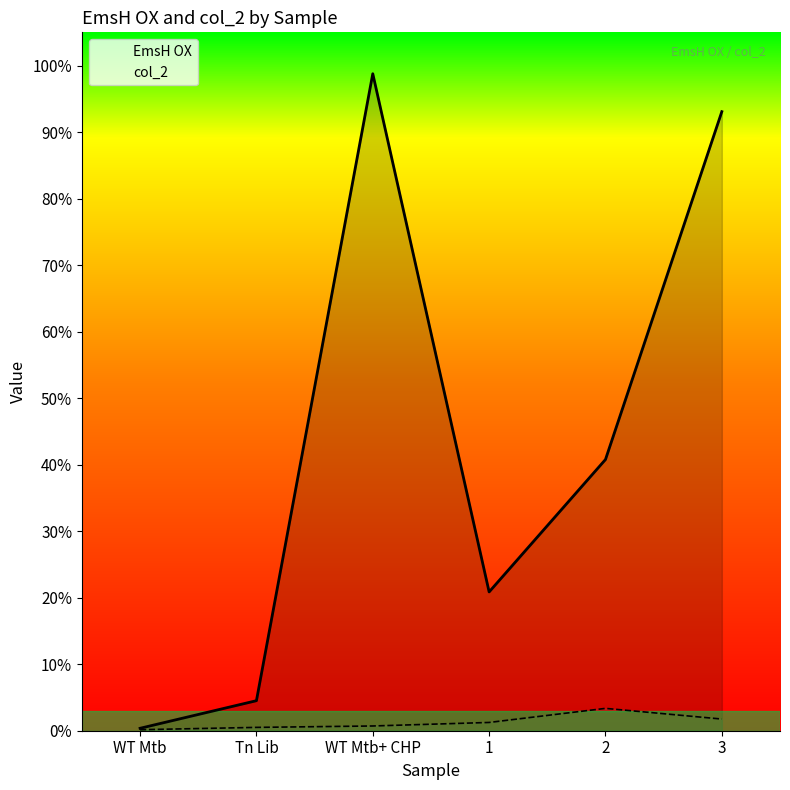

What is the average value of the EmsH OX series?

43.1